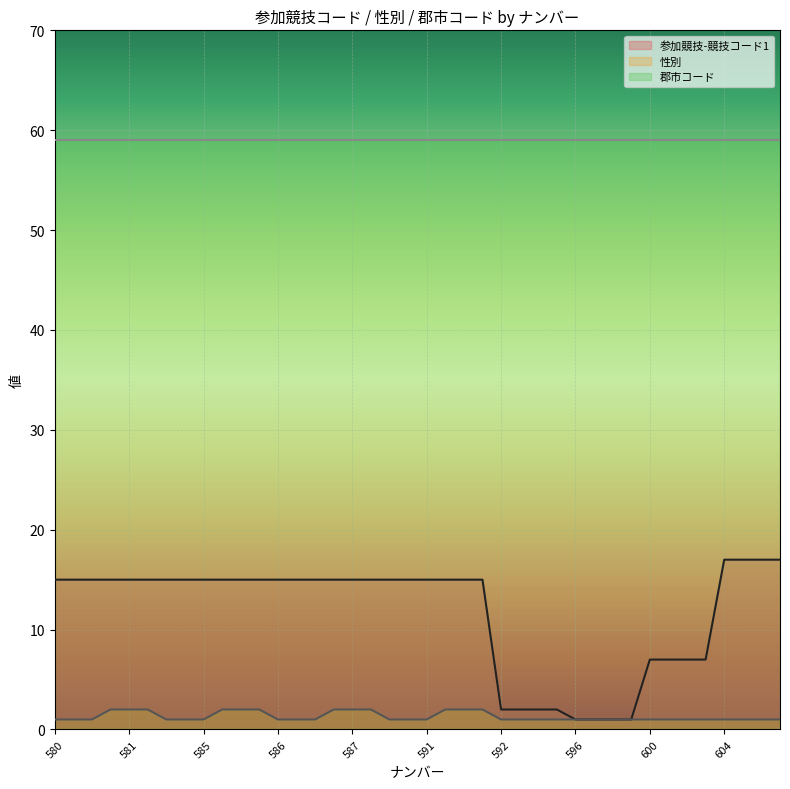

Which series has the largest total across all categories?

郡市コード